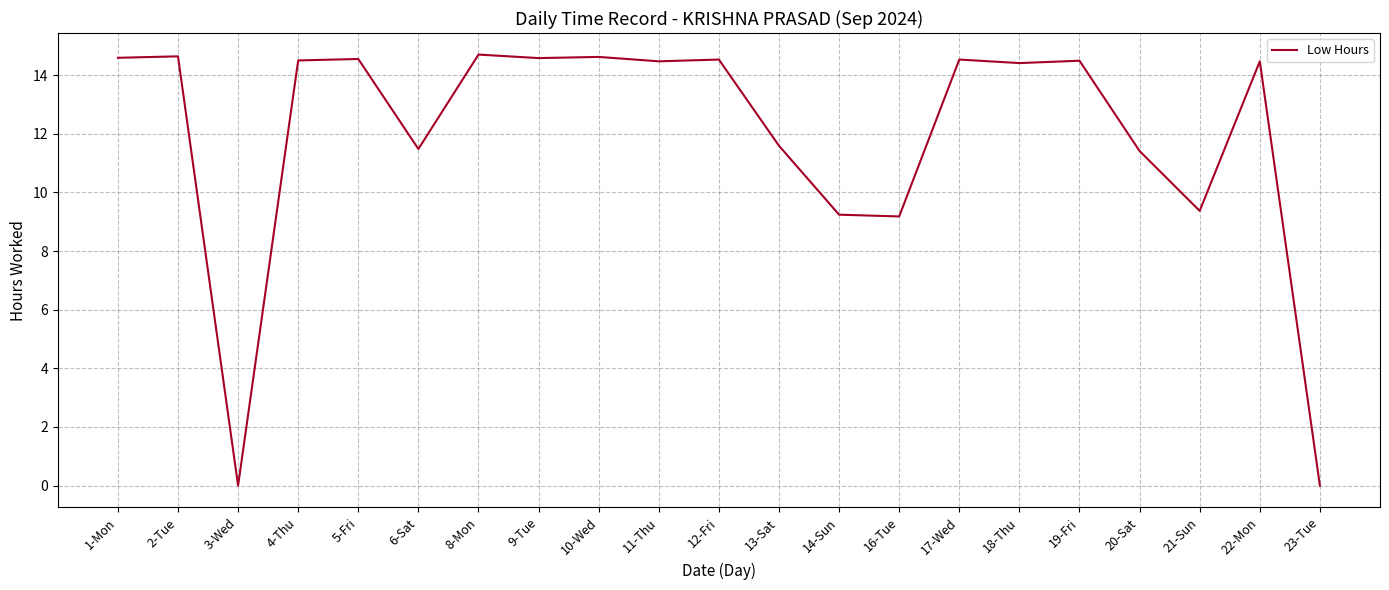

What is the difference between the maximum and minimum values?

14.7